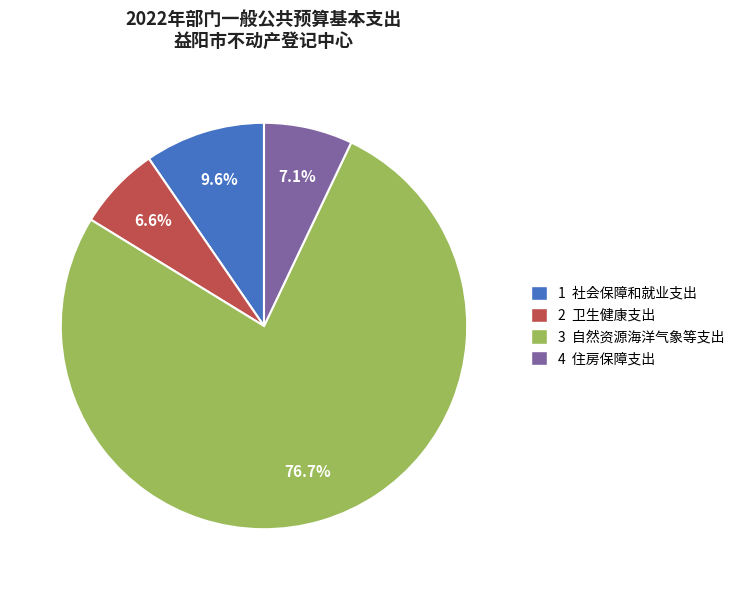

Does any single category account for the majority?

Yes